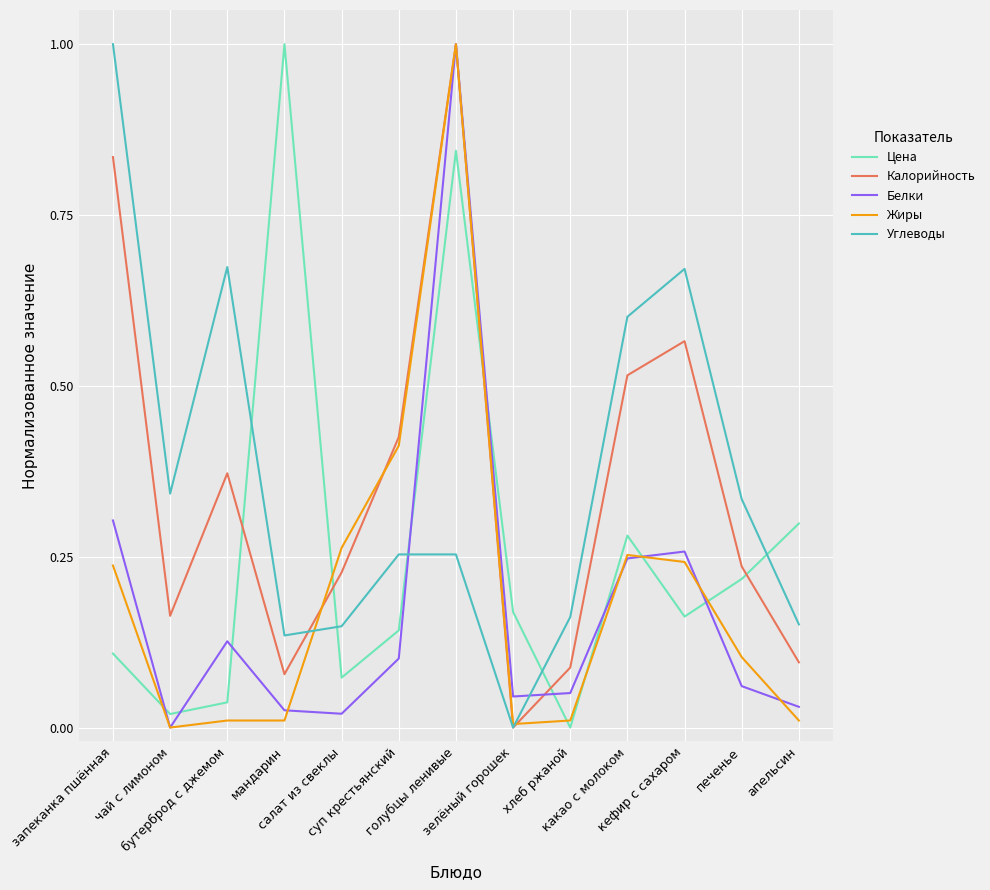

What position from the left is запеканка пшённая?

1